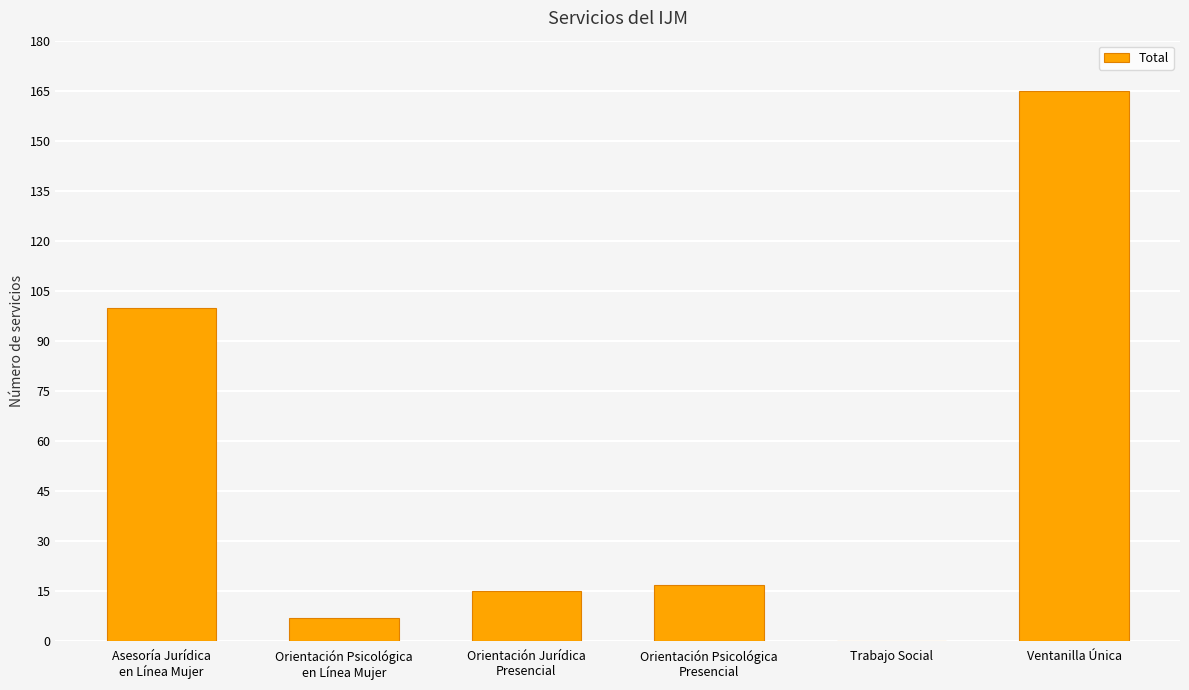

What is the change in value from Asesoría Jurídica
en Línea Mujer to Orientación Jurídica
Presencial?

-85